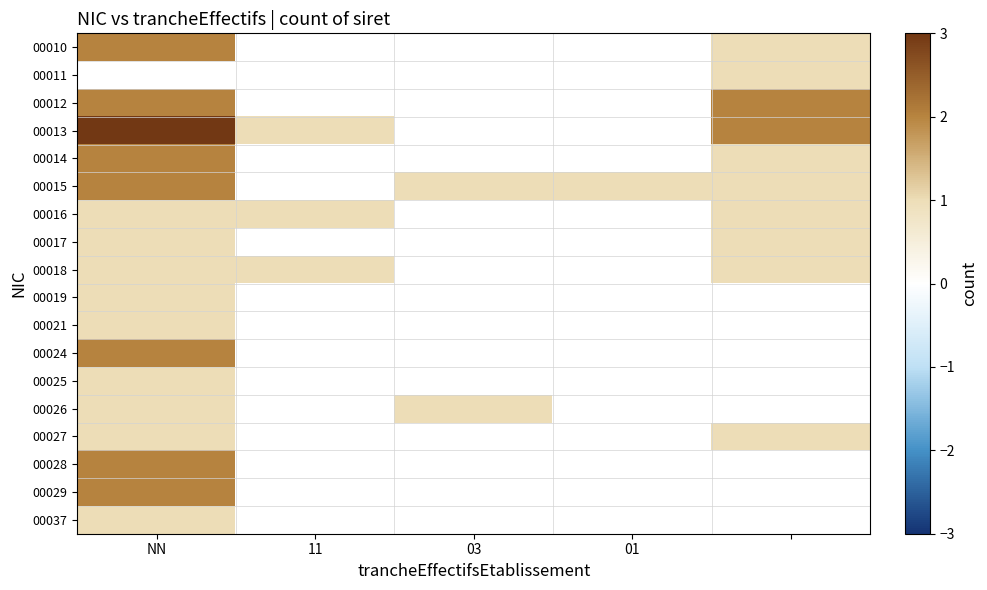

What is the maximum value for 00037?

1.0